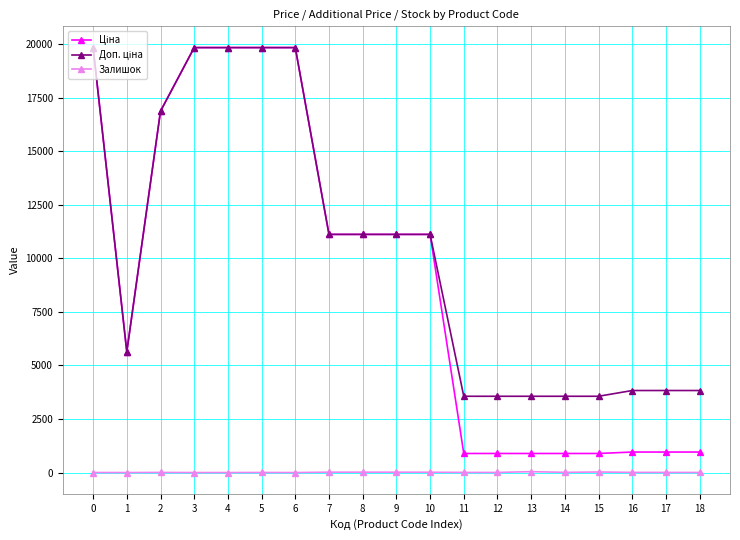

What is the spread (max minus min) of values at 1?

5636.0